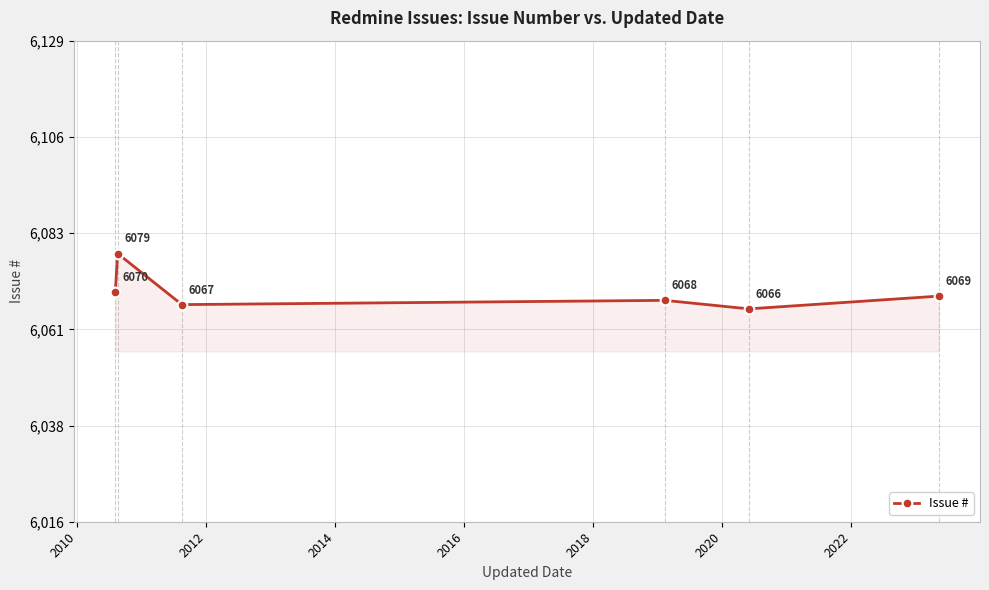

Reading left to right, extract all data points from this chart.

6070	6079	6067	6068	6066	6069